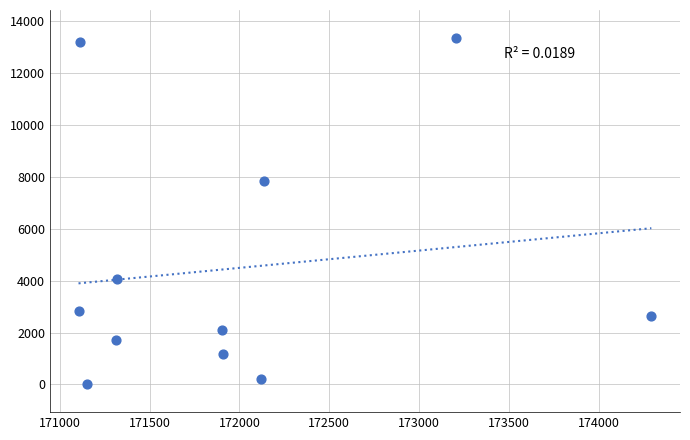

What is the average X value?

171960